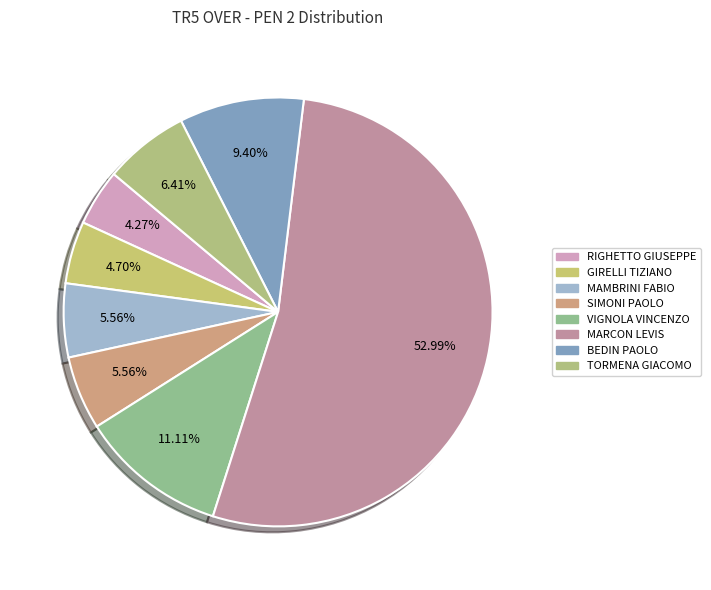

To the nearest percent, what is the difference between the largest and smallest slice percentages?

49%